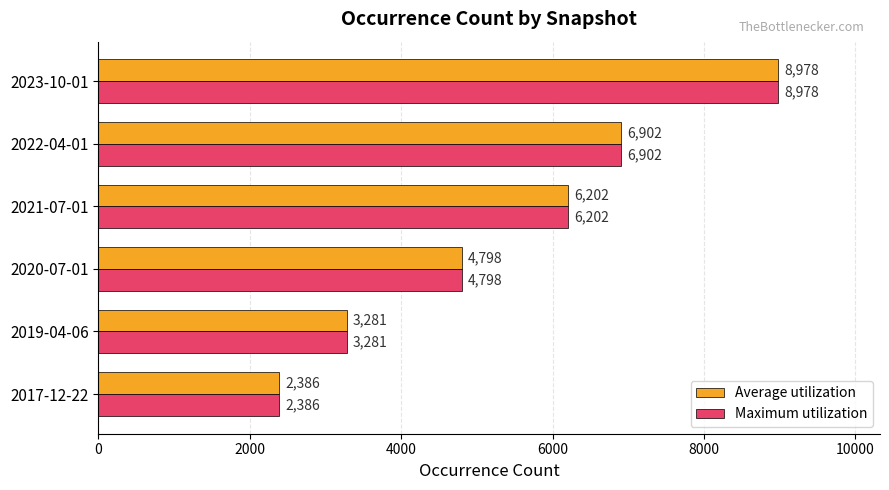

List the labels in order of Average utilization value, smallest first.

2017-12-22, 2019-04-06, 2020-07-01, 2021-07-01, 2022-04-01, 2023-10-01